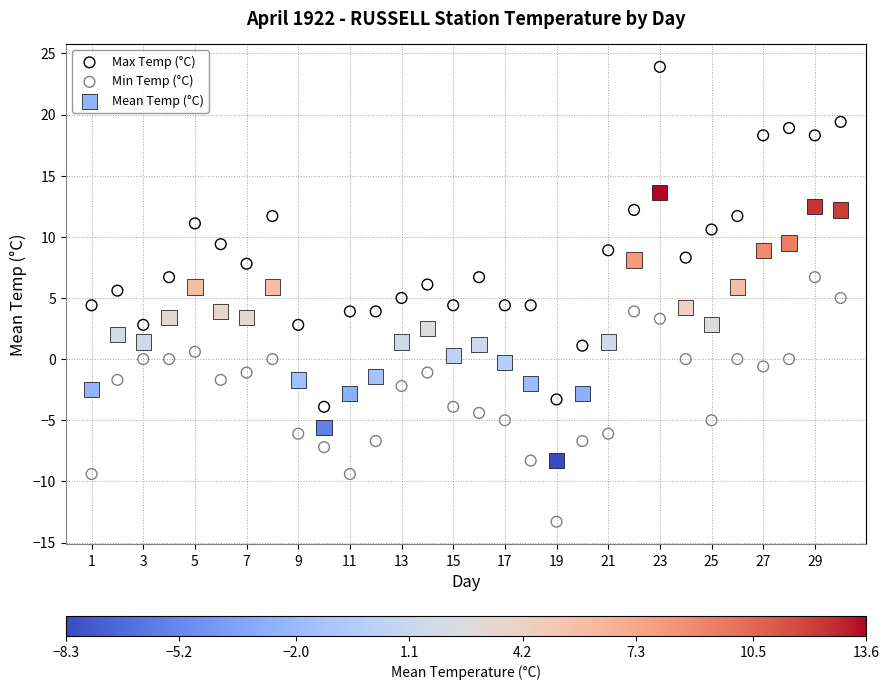

Which series has the widest spread of Y values?

Max Temp (°C)